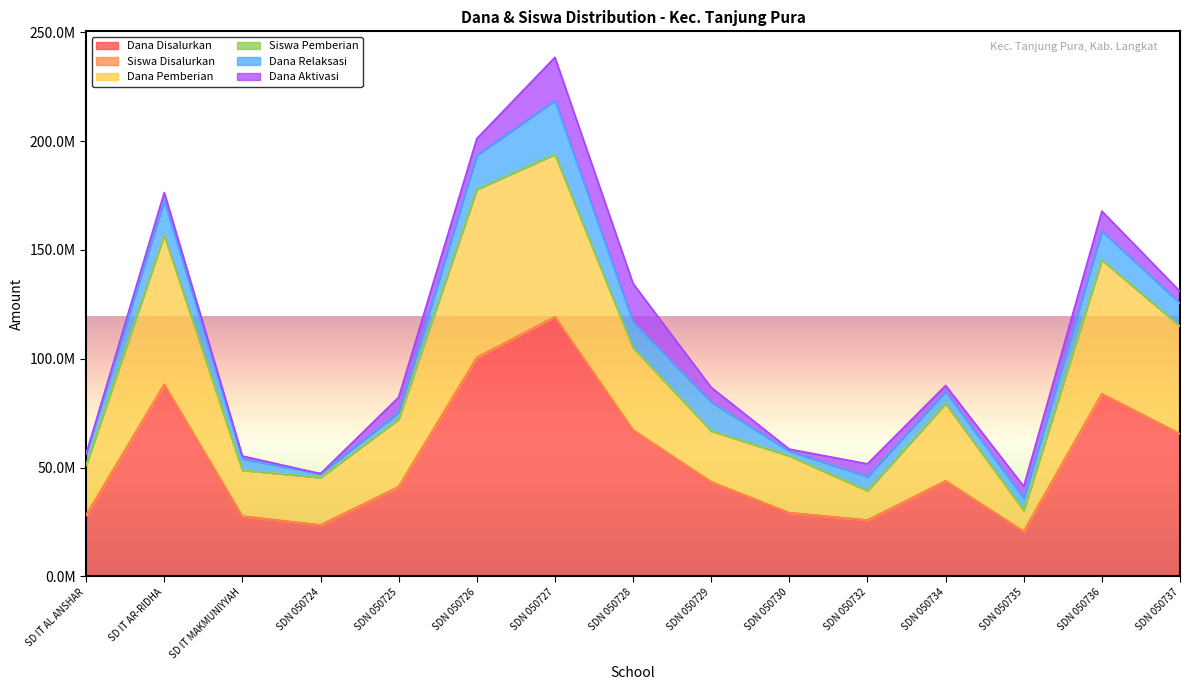

True or false: Siswa Disalurkan and Dana Disalurkan intersect in this chart.

False